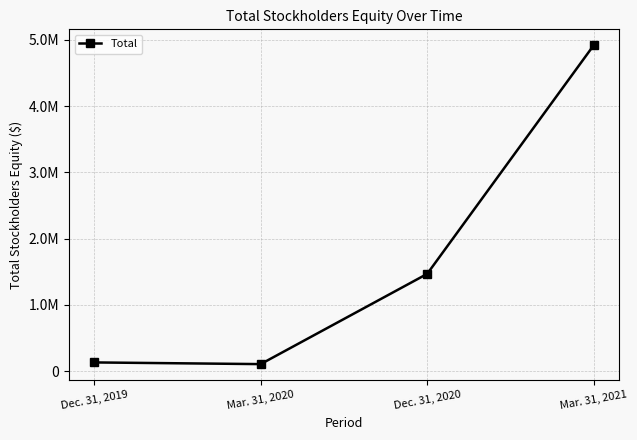

Rank the categories by value from lowest to highest.

Mar. 31, 2020, Dec. 31, 2019, Dec. 31, 2020, Mar. 31, 2021